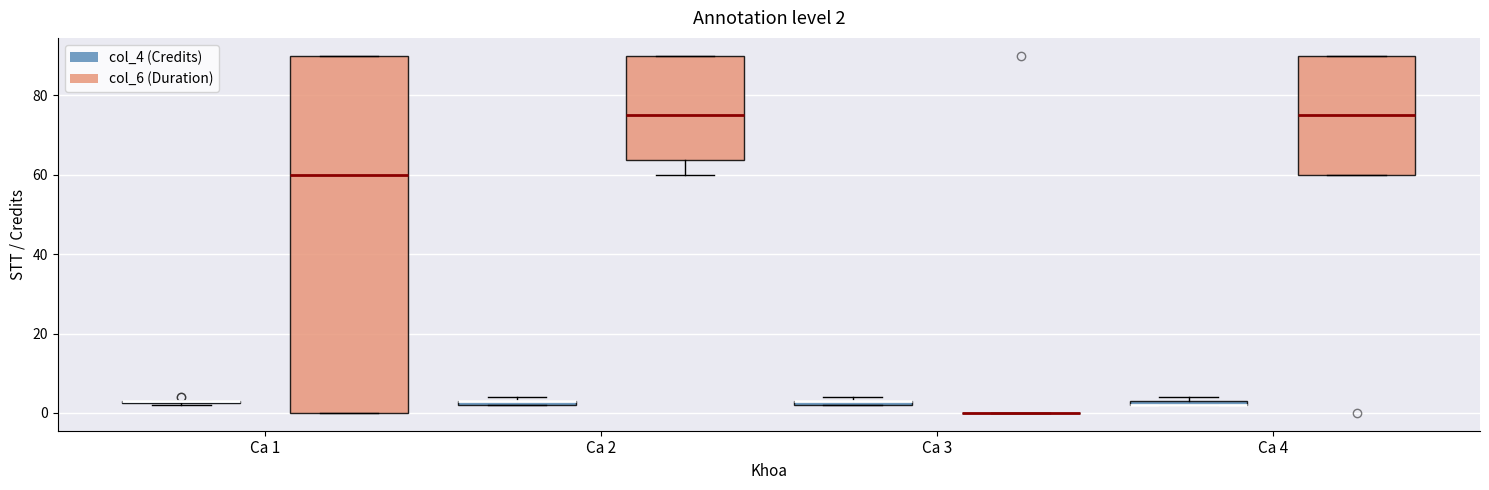

Which box is the tallest, from its lower edge to its upper edge?

Ca 1 (col_6 (Duration))